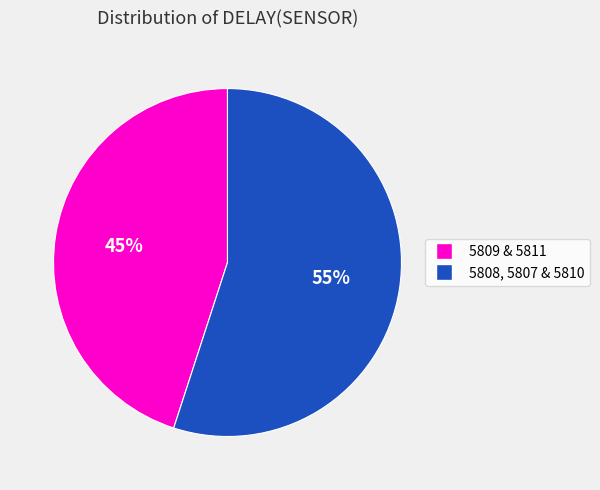

How many segments does this pie chart have?

2